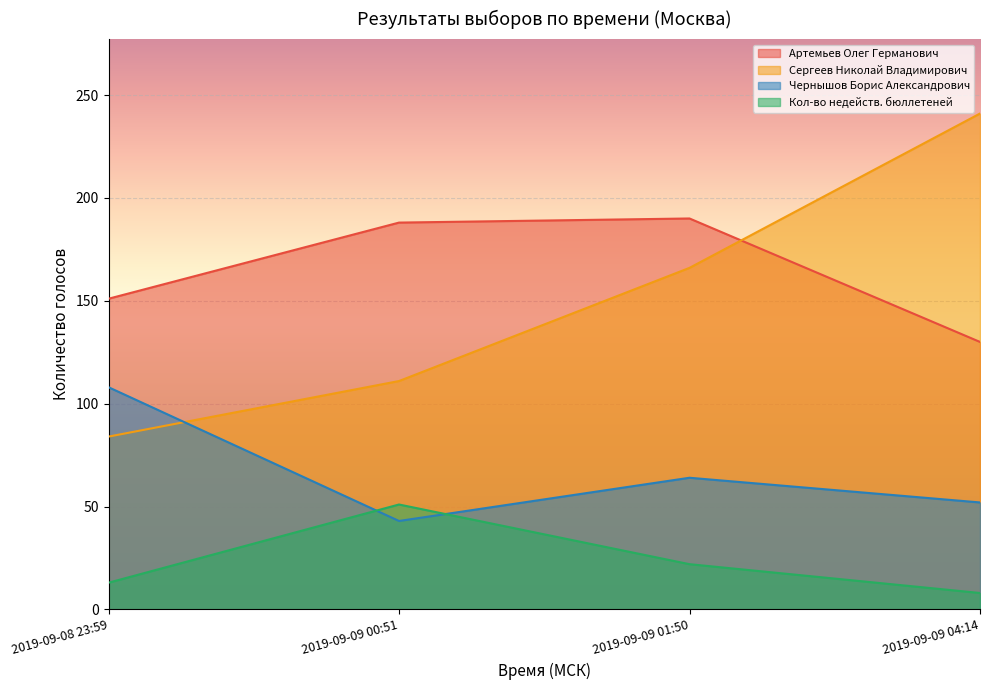

How many interior local peaks does the Кол-во недейств. бюллетеней series have?

1